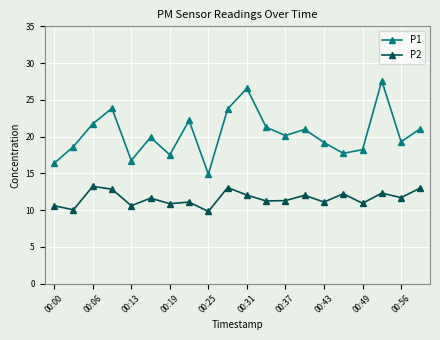

Does the chart display data point markers on the line(s)?

Yes